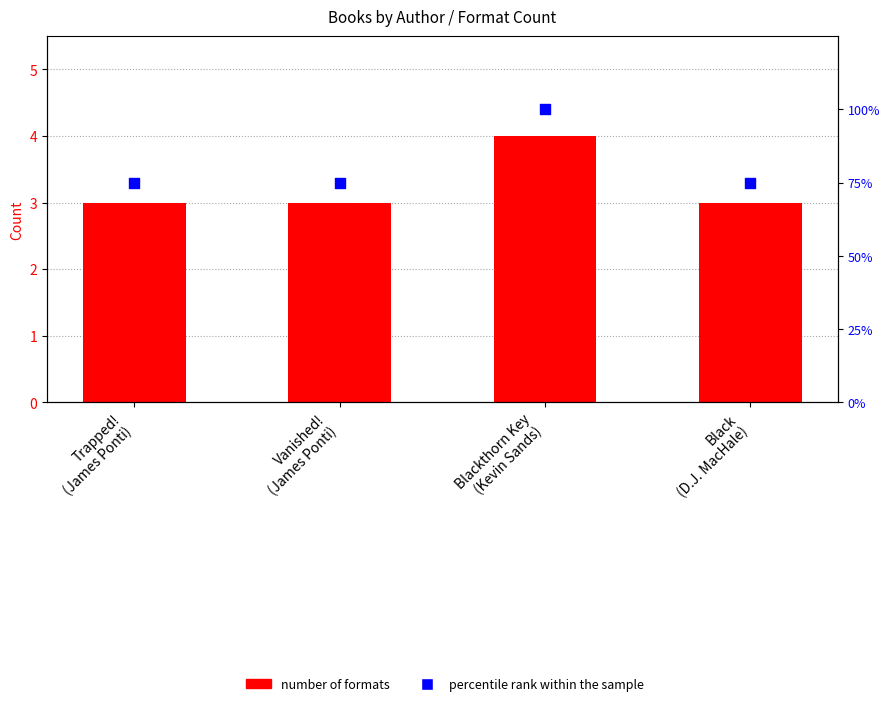

Which series contains the highest Y value?

percentile rank within the sample